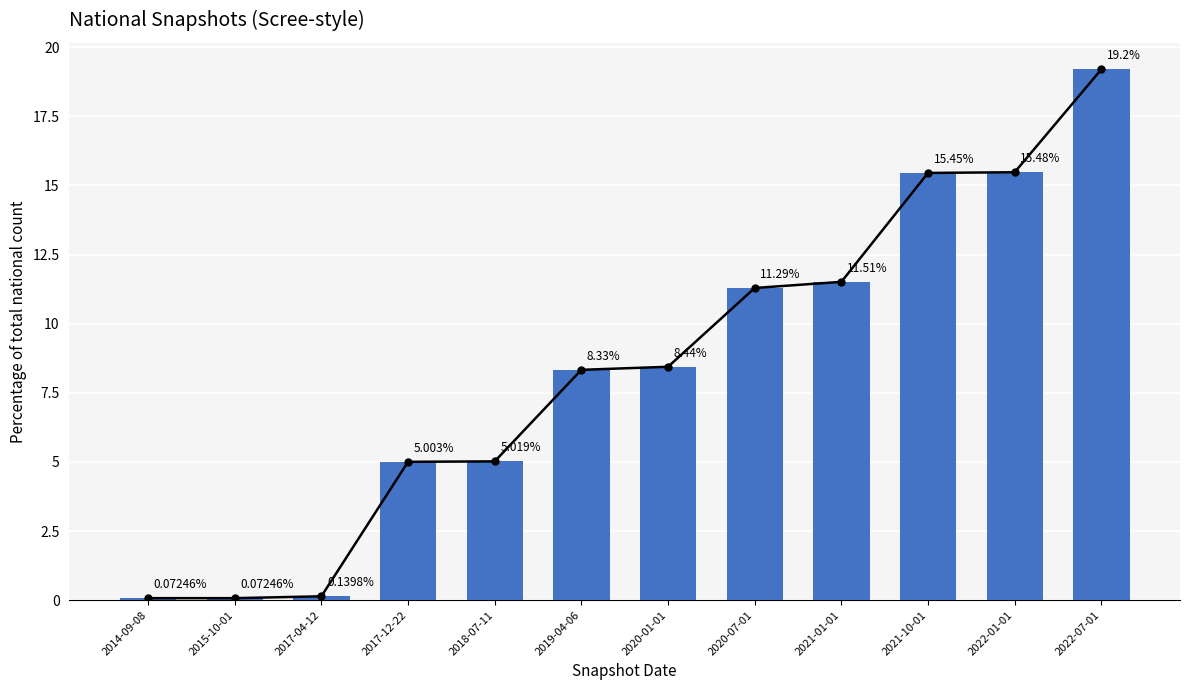

How many values exceed 8?

7